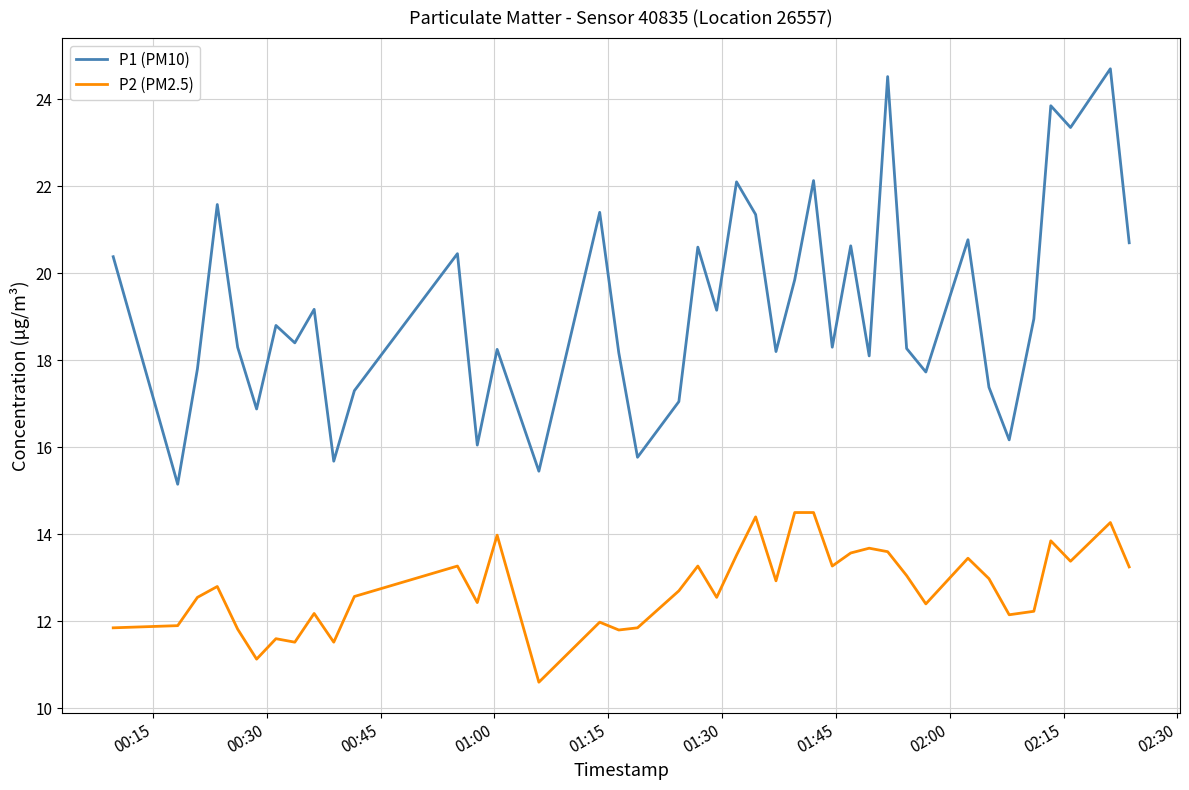

What is the minimum value for P2 (PM2.5)?

10.6